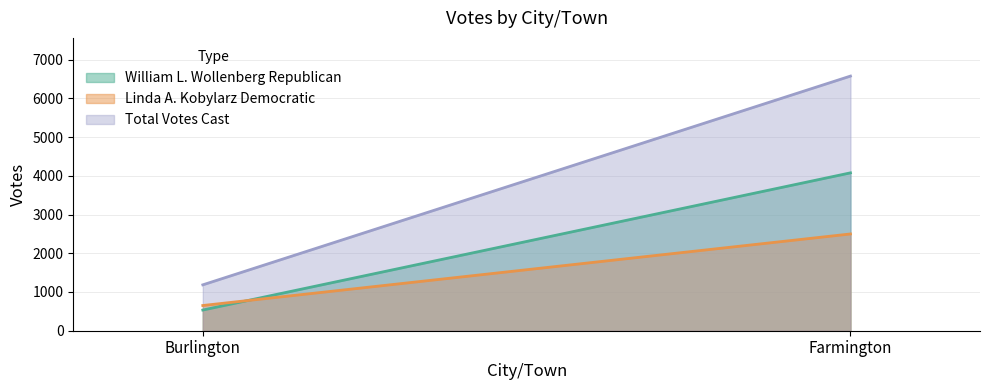

Is the value of Total Votes Cast at Burlington greater than the value of William L. Wollenberg Republican at Farmington?

No